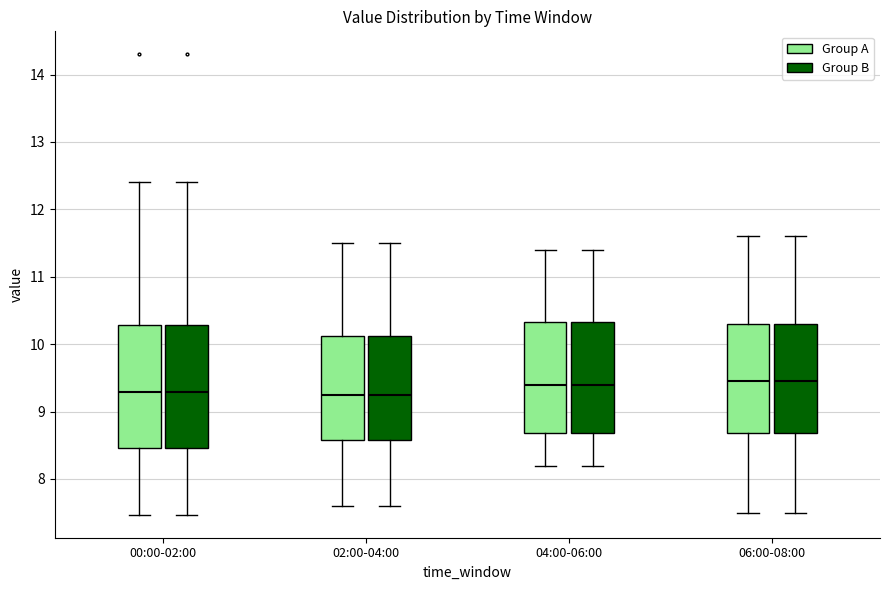

Reading left to right, read every box against the y-axis: the position of its median line, the range the box covers, and the ends of its whiskers. The values are not printed on the chart, so give them approximately, as read against the axis.

00:00-02:00 (Group A): median 9.3, box 8.5 to 10.3, whiskers 7.5 to 12.4
00:00-02:00 (Group B): median 9.3, box 8.5 to 10.3, whiskers 7.5 to 12.4
02:00-04:00 (Group A): median 9.3, box 8.6 to 10.1, whiskers 7.6 to 11.5
02:00-04:00 (Group B): median 9.3, box 8.6 to 10.1, whiskers 7.6 to 11.5
04:00-06:00 (Group A): median 9.4, box 8.7 to 10.3, whiskers 8.2 to 11.4
04:00-06:00 (Group B): median 9.4, box 8.7 to 10.3, whiskers 8.2 to 11.4
06:00-08:00 (Group A): median 9.5, box 8.7 to 10.3, whiskers 7.5 to 11.6
06:00-08:00 (Group B): median 9.5, box 8.7 to 10.3, whiskers 7.5 to 11.6